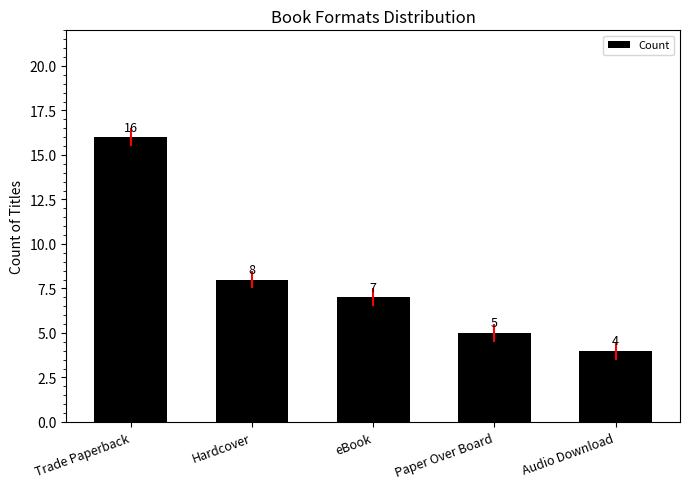

What is the change in value from Trade Paperback to Paper Over Board?

-11